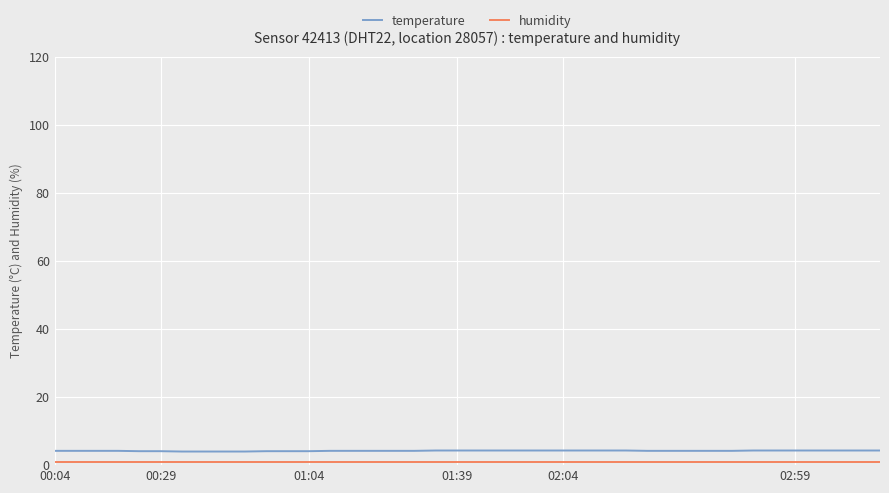

Which series has the largest range (max minus min)?

temperature